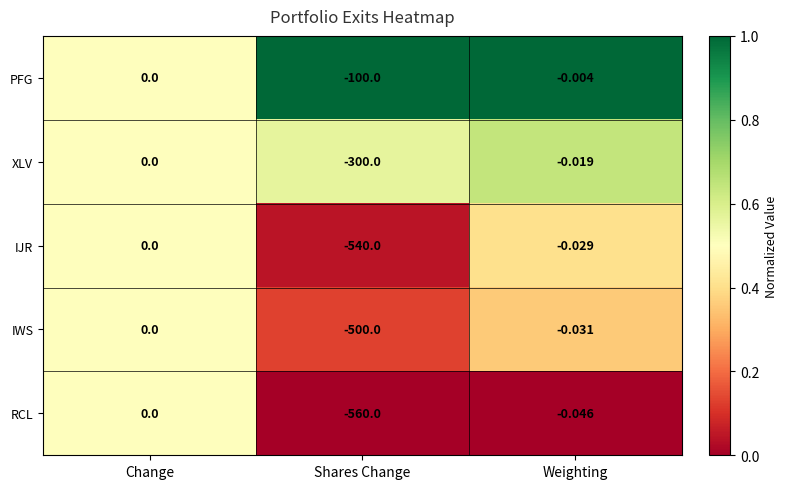

Which series has the largest range (max minus min)?

RCL